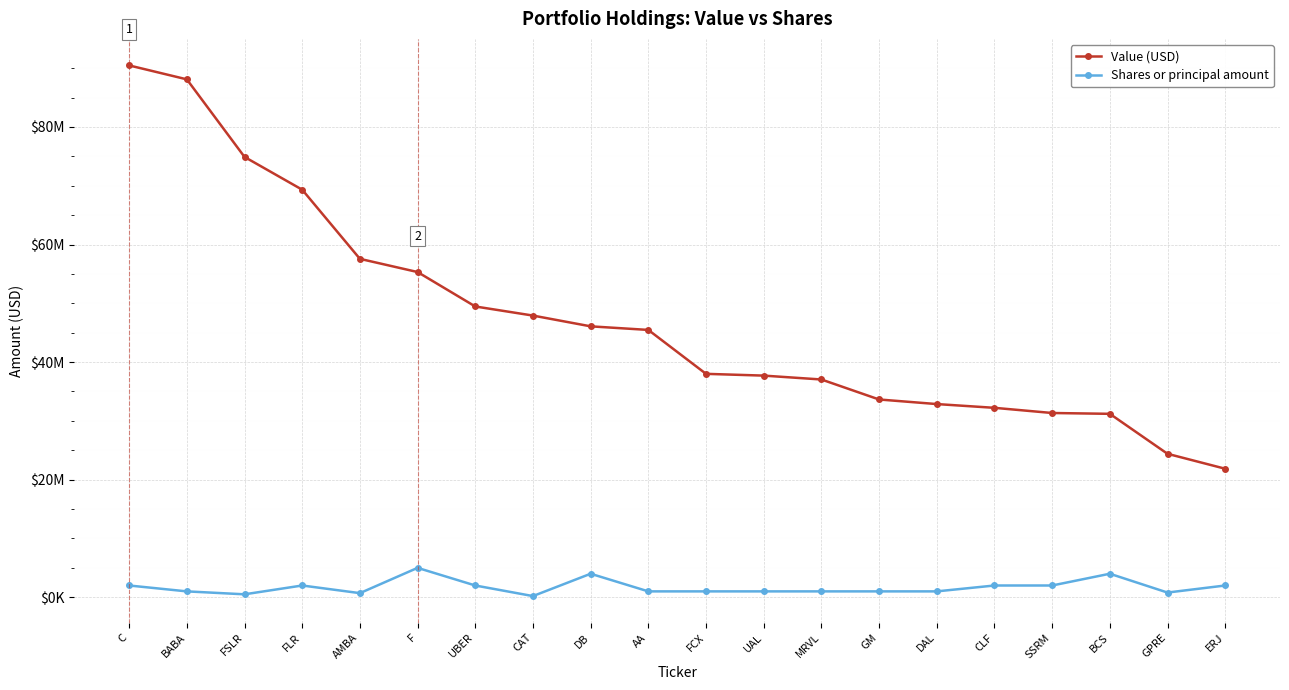

Rank the series at CAT from lowest to highest value.

Shares or principal amount, Value (USD)